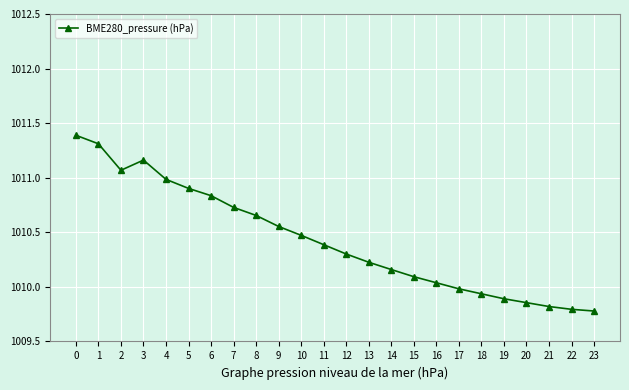

What is the value of the 24th point from the left?

1009.8